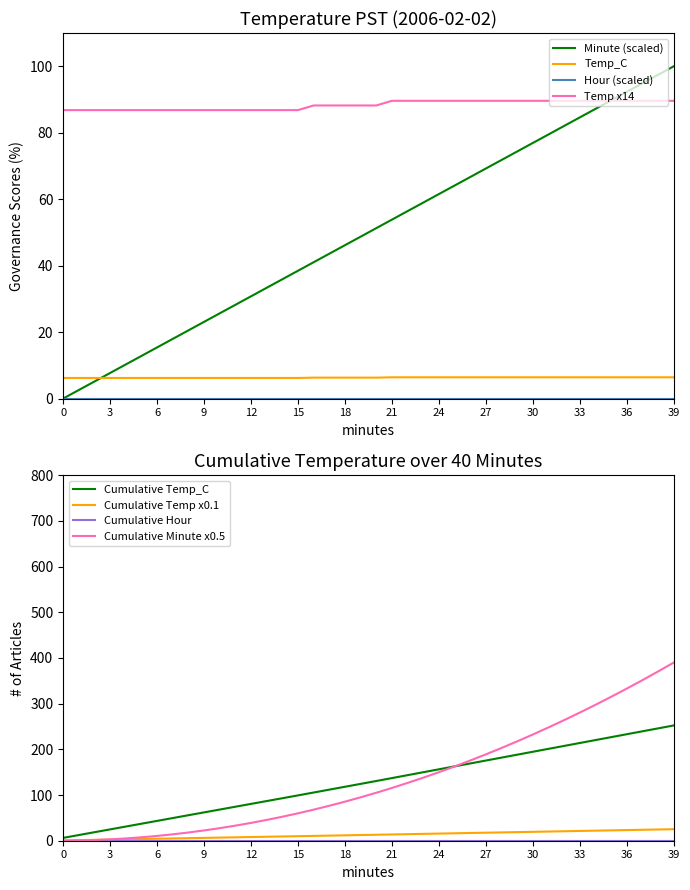

The value of Minute (scaled) at 30 is 76.9. True or false?

True